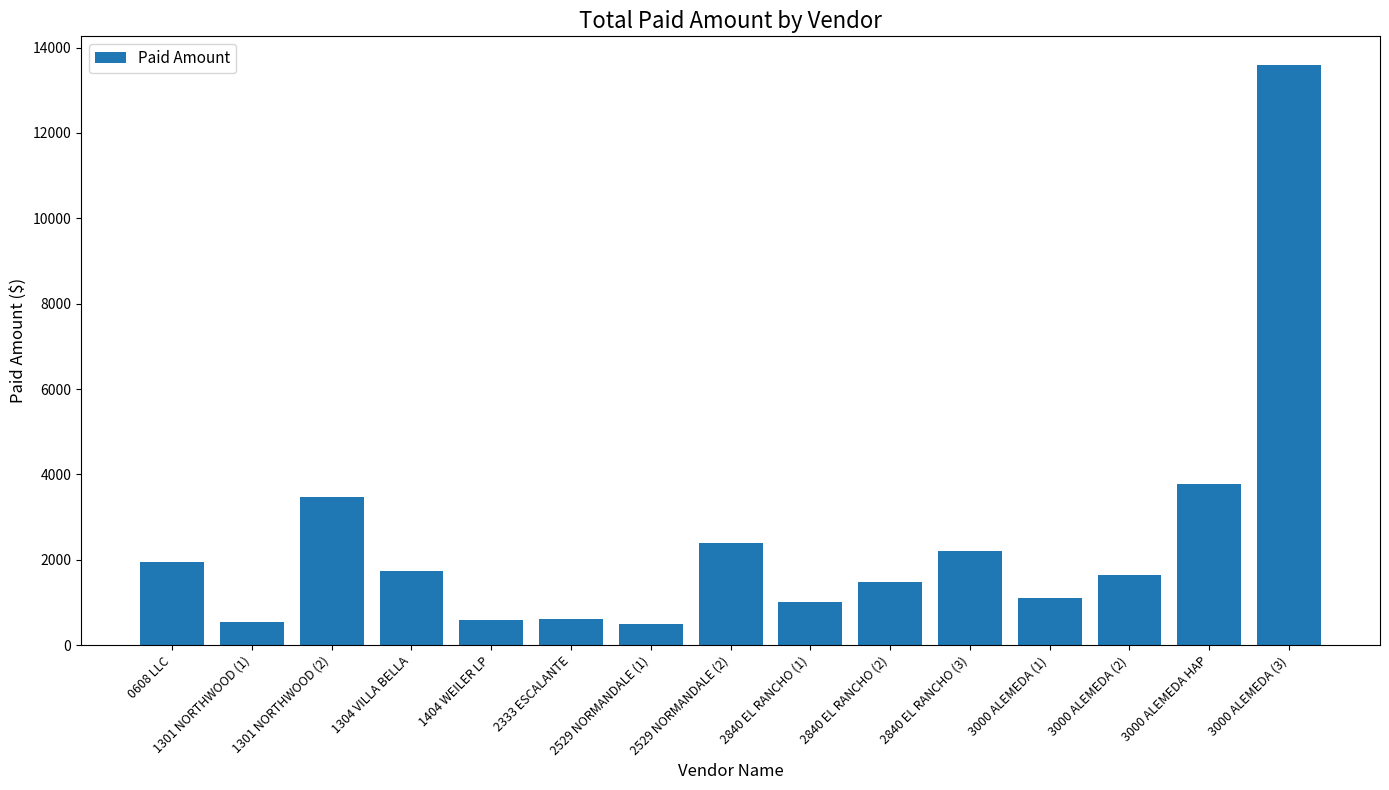

How many categories are shown in the chart?

15